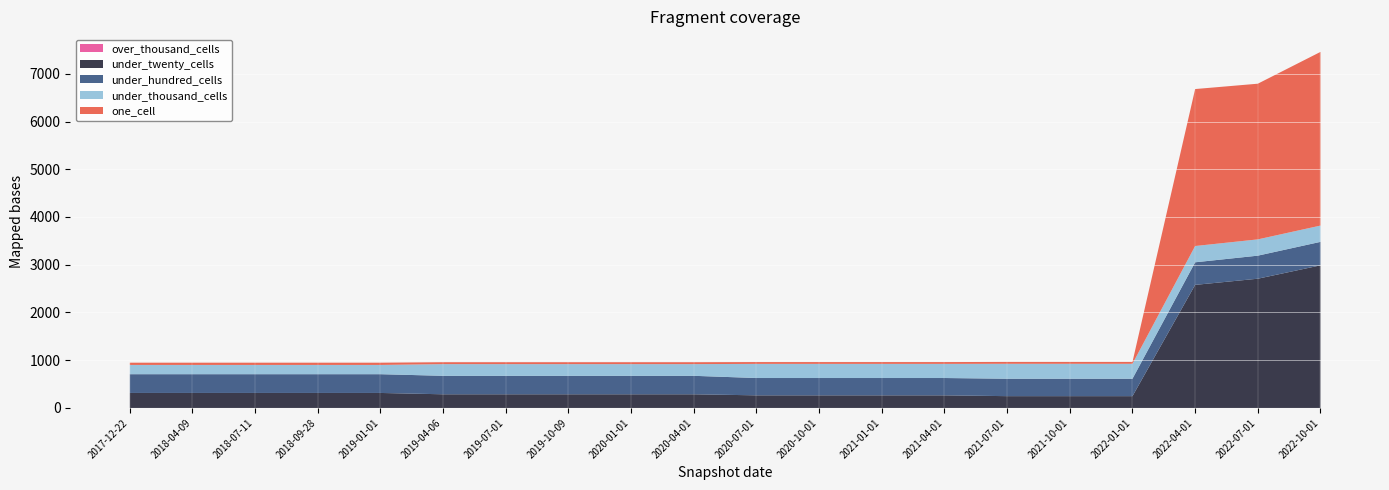

Reading left to right, transcribe all the data shown in this chart.

one_cell: 2017-12-22=47	2018-04-09=47	2018-07-11=47	2018-09-28=47	2019-01-01=47	2019-04-06=40	2019-07-01=40	2019-10-09=40	2020-01-01=40	2020-04-01=40	2020-07-01=38	2020-10-01=38	2021-01-01=38	2021-04-01=38	2021-07-01=39	2021-10-01=39	2022-01-01=39	2022-04-01=3288	2022-07-01=3261	2022-10-01=3638
under_twenty_cells: 2017-12-22=314	2018-04-09=314	2018-07-11=314	2018-09-28=314	2019-01-01=314	2019-04-06=286	2019-07-01=286	2019-10-09=286	2020-01-01=286	2020-04-01=286	2020-07-01=264	2020-10-01=264	2021-01-01=264	2021-04-01=264	2021-07-01=247	2021-10-01=247	2022-01-01=247	2022-04-01=2578	2022-07-01=2707	2022-10-01=2987
under_hundred_cells: 2017-12-22=393	2018-04-09=393	2018-07-11=393	2018-09-28=393	2019-01-01=393	2019-04-06=387	2019-07-01=387	2019-10-09=387	2020-01-01=387	2020-04-01=387	2020-07-01=363	2020-10-01=363	2021-01-01=363	2021-04-01=363	2021-07-01=365	2021-10-01=365	2022-01-01=365	2022-04-01=473	2022-07-01=483	2022-10-01=492
under_thousand_cells: 2017-12-22=194	2018-04-09=194	2018-07-11=194	2018-09-28=194	2019-01-01=194	2019-04-06=245	2019-07-01=245	2019-10-09=245	2020-01-01=245	2020-04-01=245	2020-07-01=296	2020-10-01=296	2021-01-01=296	2021-04-01=296	2021-07-01=313	2021-10-01=313	2022-01-01=313	2022-04-01=341	2022-07-01=341	2022-10-01=341
over_thousand_cells: 2017-12-22=0	2018-04-09=0	2018-07-11=0	2018-09-28=0	2019-01-01=0	2019-04-06=0	2019-07-01=0	2019-10-09=0	2020-01-01=0	2020-04-01=0	2020-07-01=0	2020-10-01=0	2021-01-01=0	2021-04-01=0	2021-07-01=0	2021-10-01=0	2022-01-01=0	2022-04-01=0	2022-07-01=0	2022-10-01=0